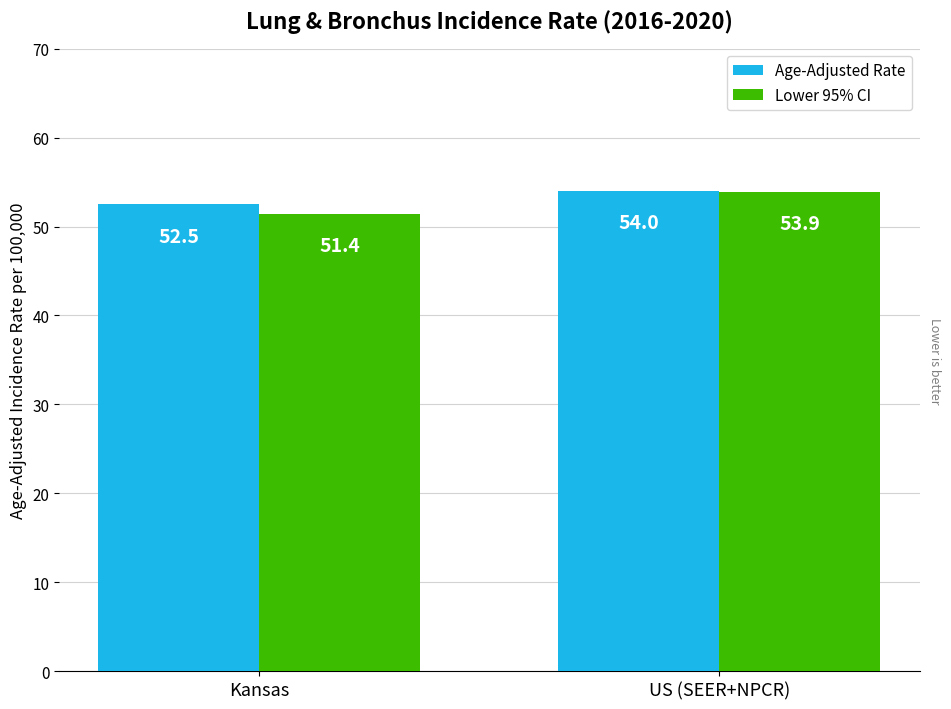

How many bars are there in each group?

2